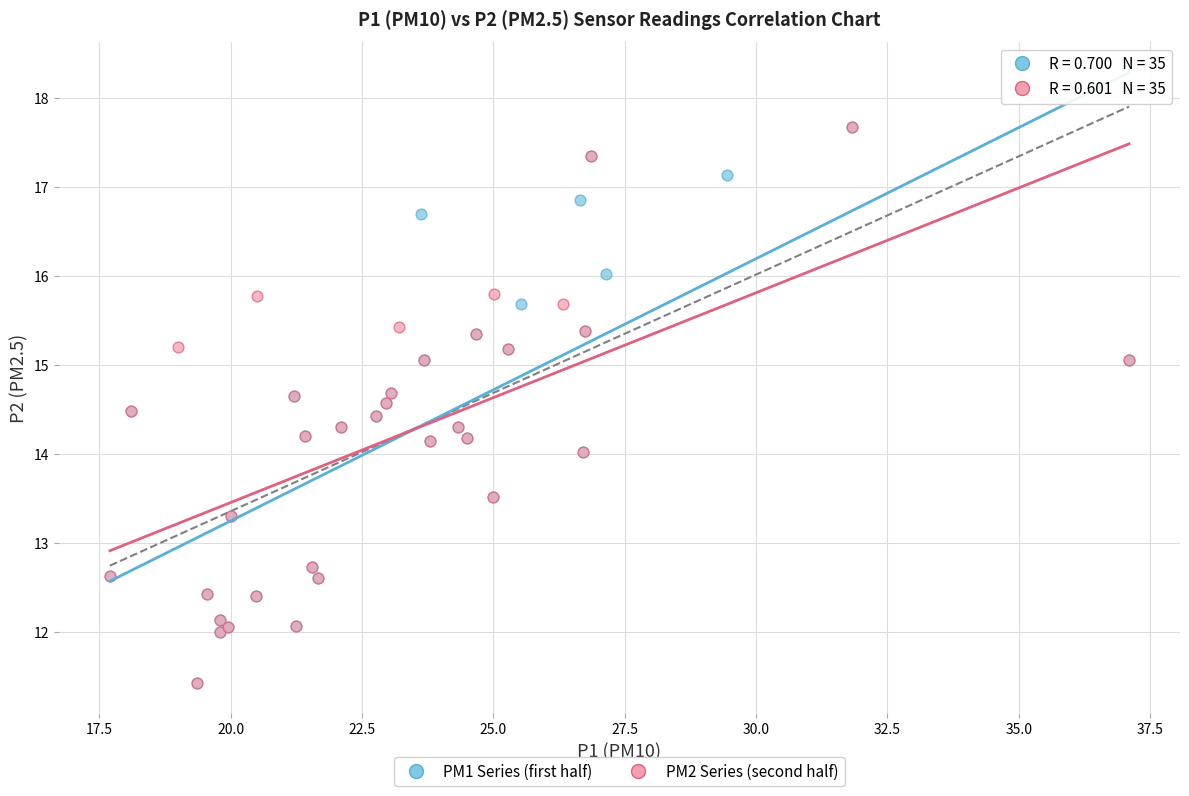

What are all the series names shown in the legend?

PM1 Series (first half), PM2 Series (second half)